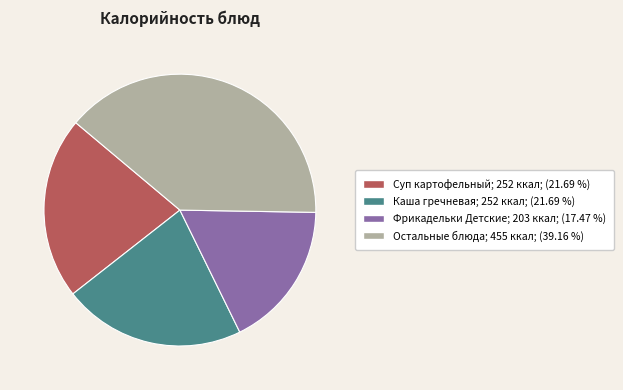

Is there a majority slice in this chart?

No